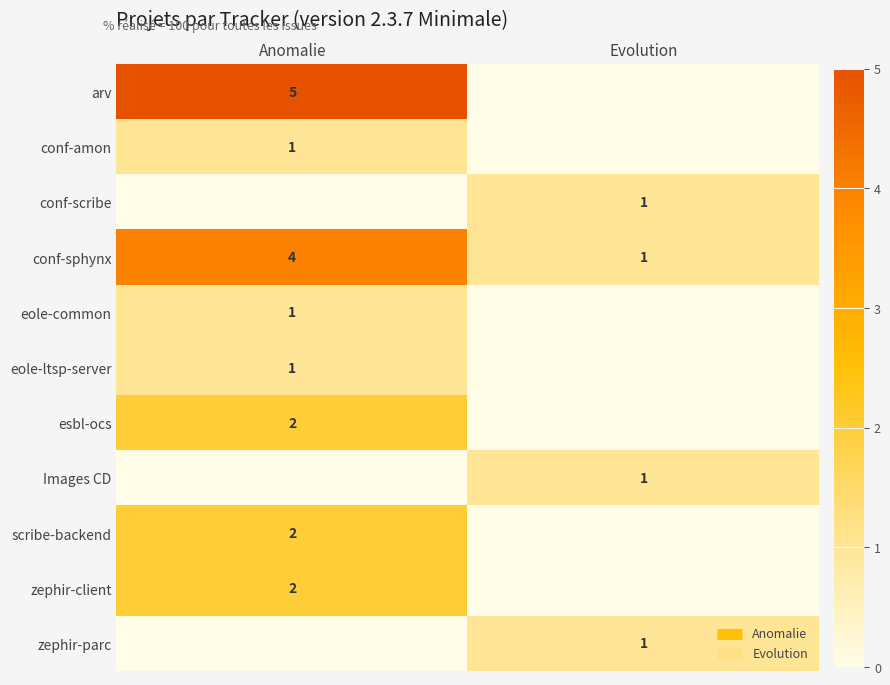

At Anomalie, list the series in order from largest to smallest.

arv, conf-sphynx, esbl-ocs, scribe-backend, zephir-client, conf-amon, eole-common, eole-ltsp-server, conf-scribe, Images CD, zephir-parc